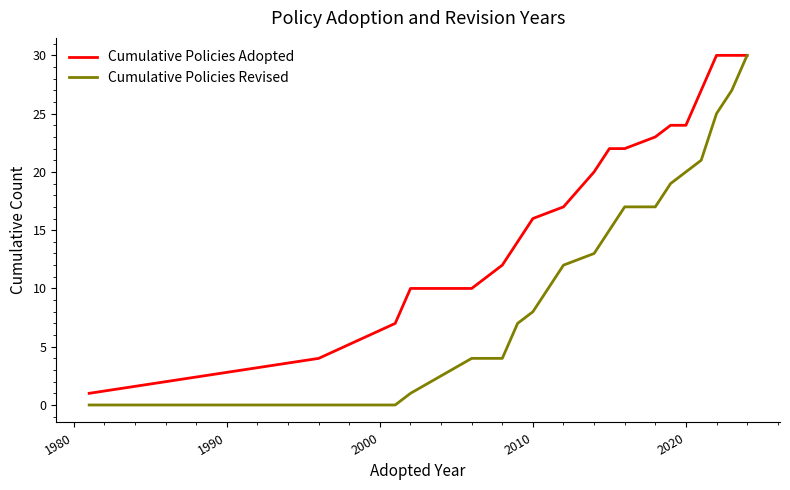

List the series in order of their overall mean, lowest first.

Cumulative Policies Revised, Cumulative Policies Adopted